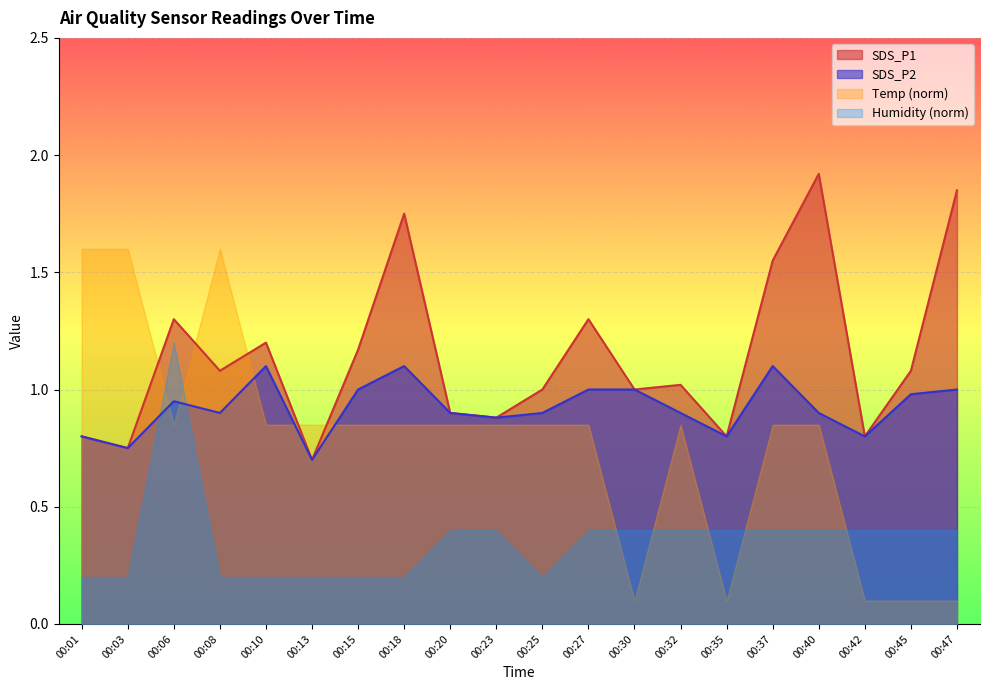

Rank the series by their average value, from highest to lowest.

SDS_P1, SDS_P2, Temp (norm), Humidity (norm)